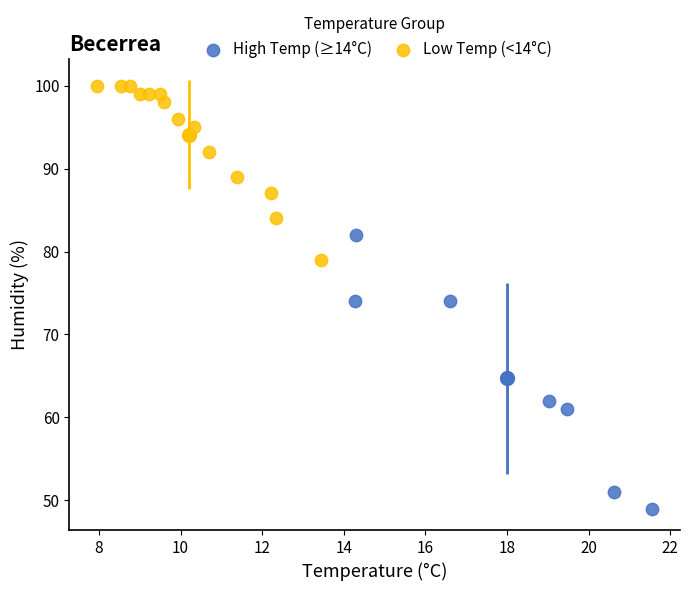

Which series reaches the minimum Y coordinate?

High Temp (≥14°C)